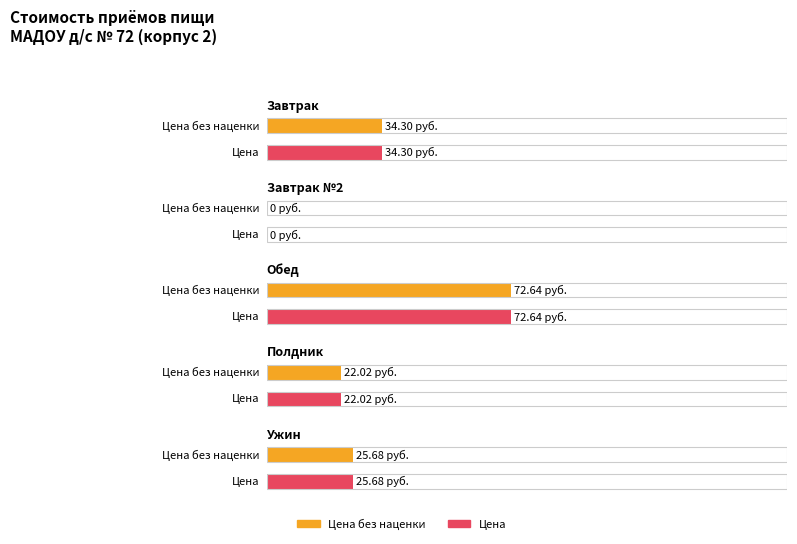

Is the value of Стоимость (Цена) at Завтрак №2 greater than the value of Стоимость (Цена без наценки) at Завтрак?

No